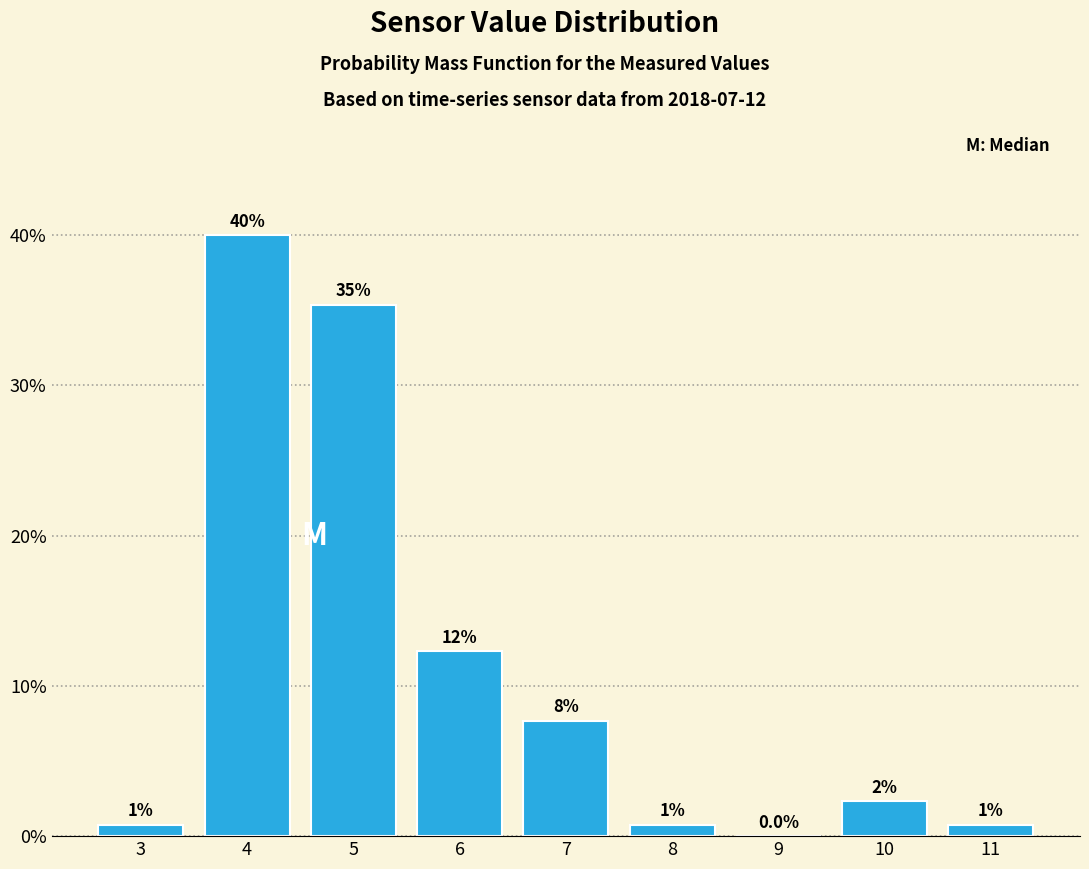

Are the bars horizontal?

No